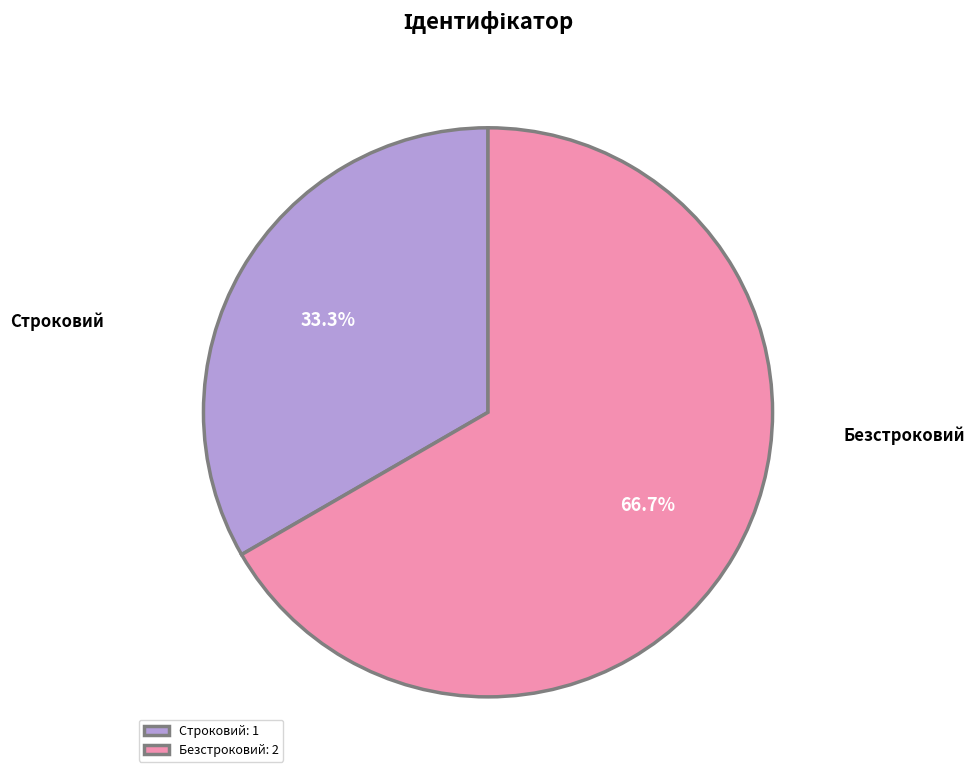

Does any single category account for the majority?

Yes